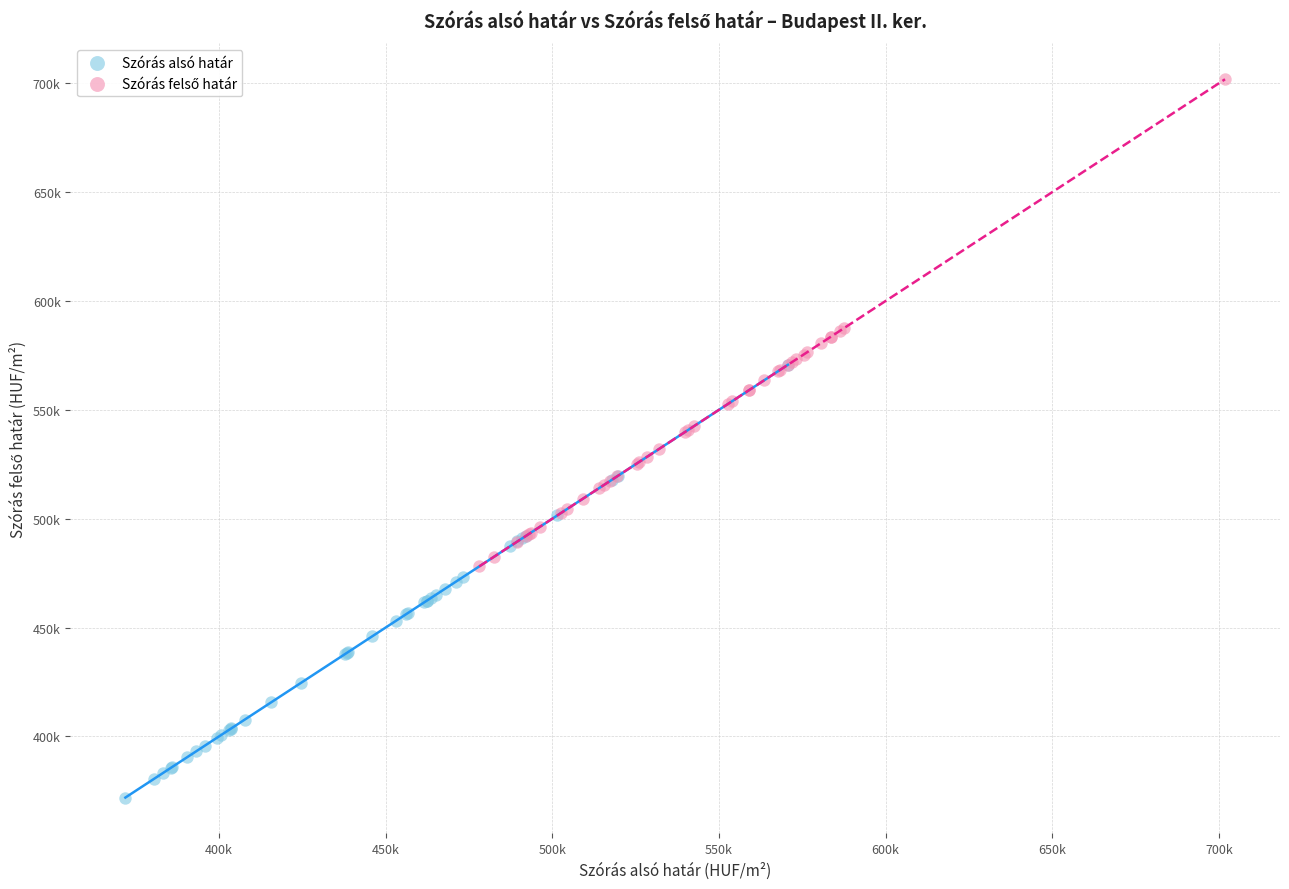

Which series reaches the minimum Y coordinate?

Szórás alsó határ